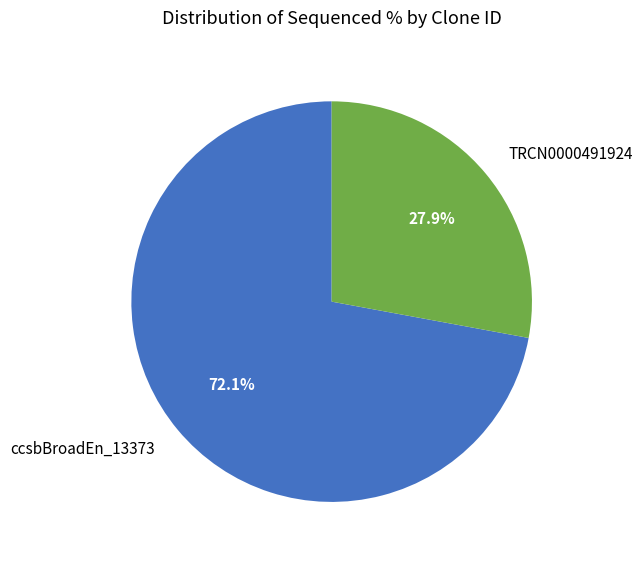

Is there a majority slice in this chart?

Yes